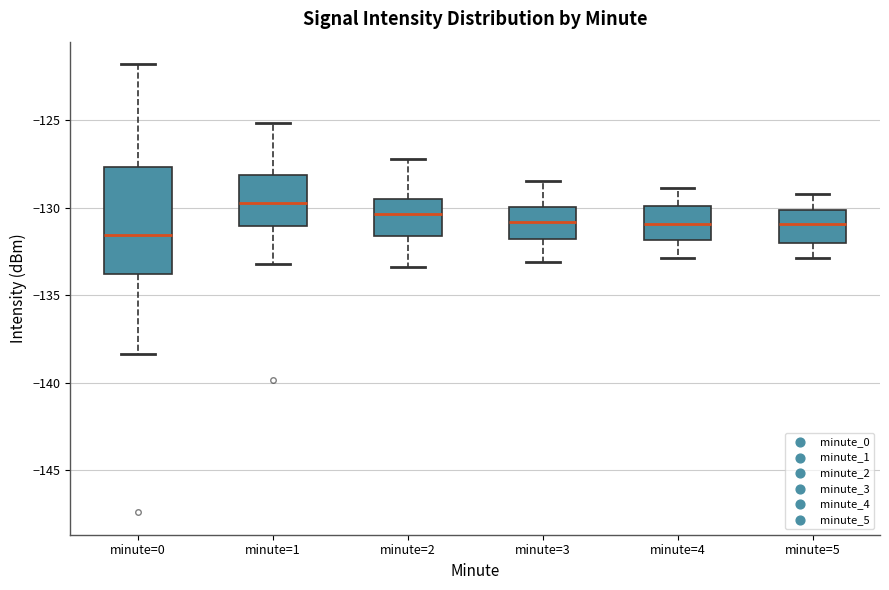

Which box has the highest median line?

minute=1